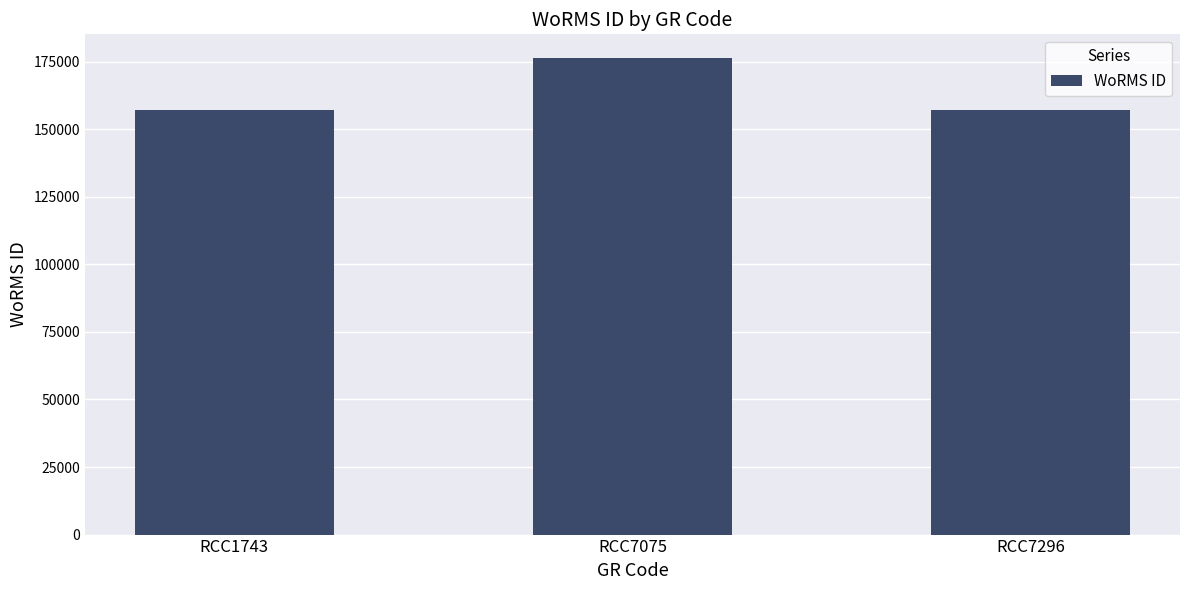

Between RCC7075 and RCC7296, which is larger?

RCC7075